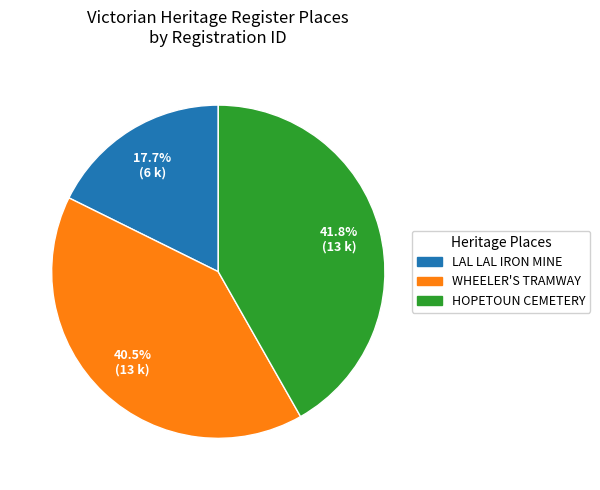

Rank the categories by value from highest to lowest.

HOPETOUN CEMETERY, WHEELER'S TRAMWAY, LAL LAL IRON MINE